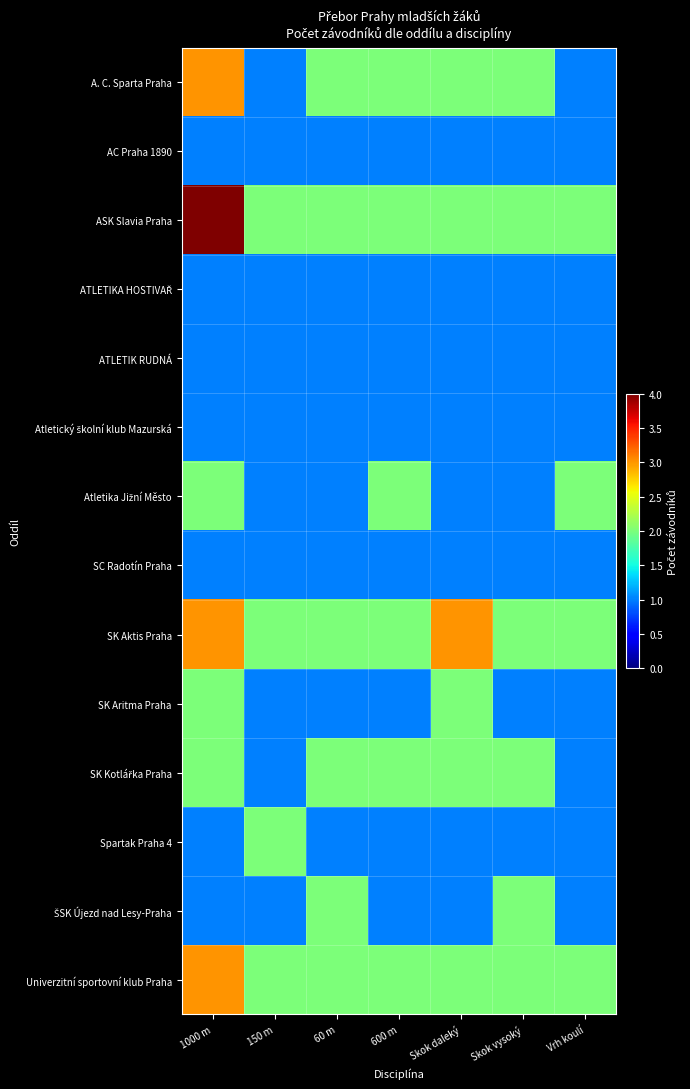

At which category is the sum across all series the highest?

1000 m